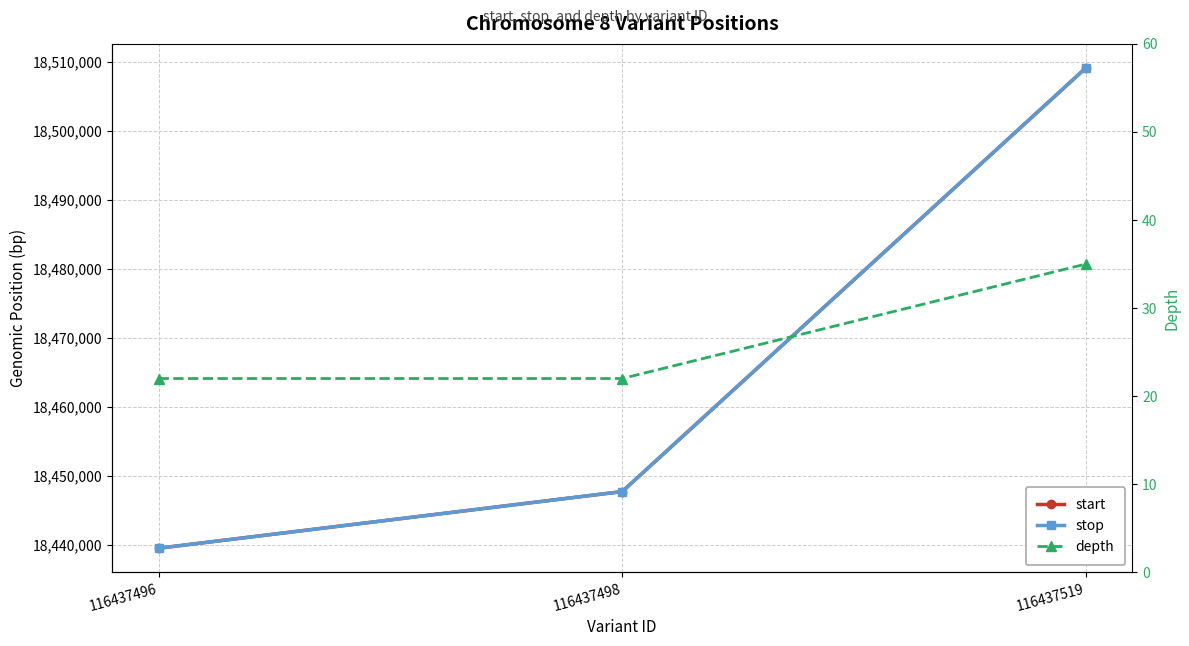

Count the number of categories in the chart.

3